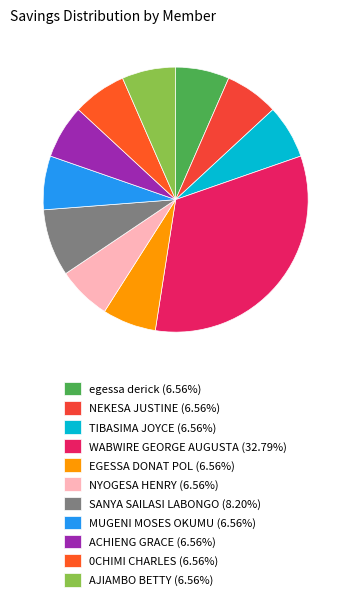

Which category has the smallest portion of the pie?

egessa derick